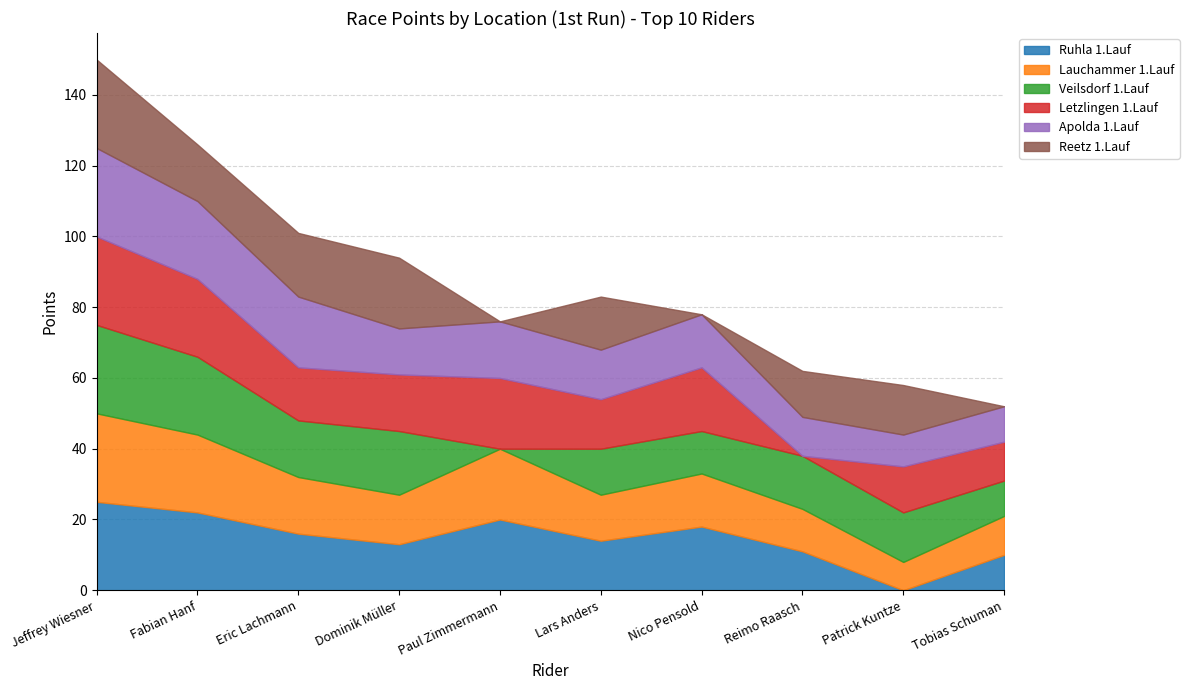

Reading left to right, list all the values displayed in this chart.

Ruhla 1.Lauf: Jeffrey Wiesner=25	Fabian Hanf=22	Eric Lachmann=16	Dominik Müller=13	Paul Zimmermann=20	Lars Anders=14	Nico Pensold=18	Reimo Raasch=11	Patrick Kuntze=0	Tobias Schuman=10
Lauchammer 1.Lauf: Jeffrey Wiesner=25	Fabian Hanf=22	Eric Lachmann=16	Dominik Müller=14	Paul Zimmermann=20	Lars Anders=13	Nico Pensold=15	Reimo Raasch=12	Patrick Kuntze=8	Tobias Schuman=11
Veilsdorf 1.Lauf: Jeffrey Wiesner=25	Fabian Hanf=22	Eric Lachmann=16	Dominik Müller=18	Paul Zimmermann=0	Lars Anders=13	Nico Pensold=12	Reimo Raasch=15	Patrick Kuntze=14	Tobias Schuman=10
Letzlingen 1.Lauf: Jeffrey Wiesner=25	Fabian Hanf=22	Eric Lachmann=15	Dominik Müller=16	Paul Zimmermann=20	Lars Anders=14	Nico Pensold=18	Reimo Raasch=0	Patrick Kuntze=13	Tobias Schuman=11
Apolda 1.Lauf: Jeffrey Wiesner=25	Fabian Hanf=22	Eric Lachmann=20	Dominik Müller=13	Paul Zimmermann=16	Lars Anders=14	Nico Pensold=15	Reimo Raasch=11	Patrick Kuntze=9	Tobias Schuman=10
Reetz 1.Lauf: Jeffrey Wiesner=25	Fabian Hanf=16	Eric Lachmann=18	Dominik Müller=20	Paul Zimmermann=0	Lars Anders=15	Nico Pensold=0	Reimo Raasch=13	Patrick Kuntze=14	Tobias Schuman=0